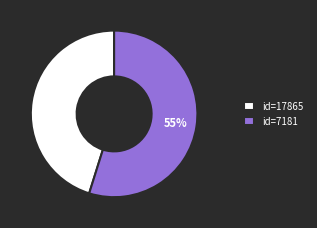

What is the majority slice?

id=7181